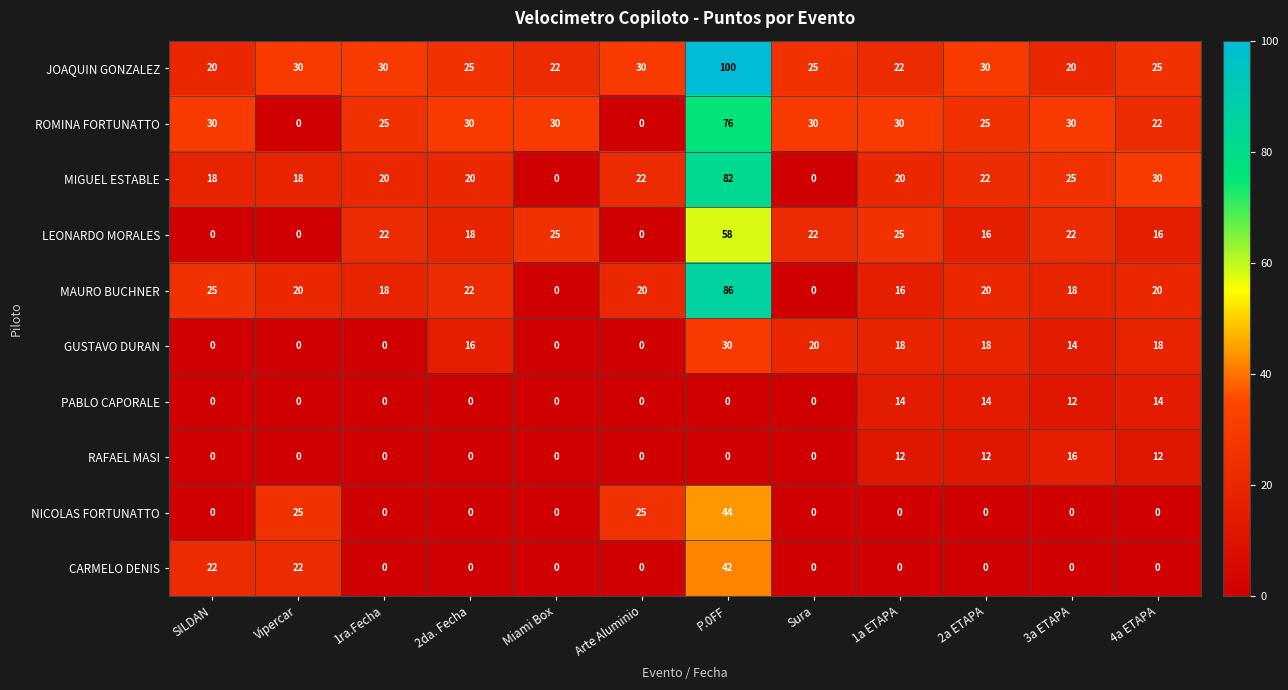

What is the average value of the LEONARDO MORALES series?

19